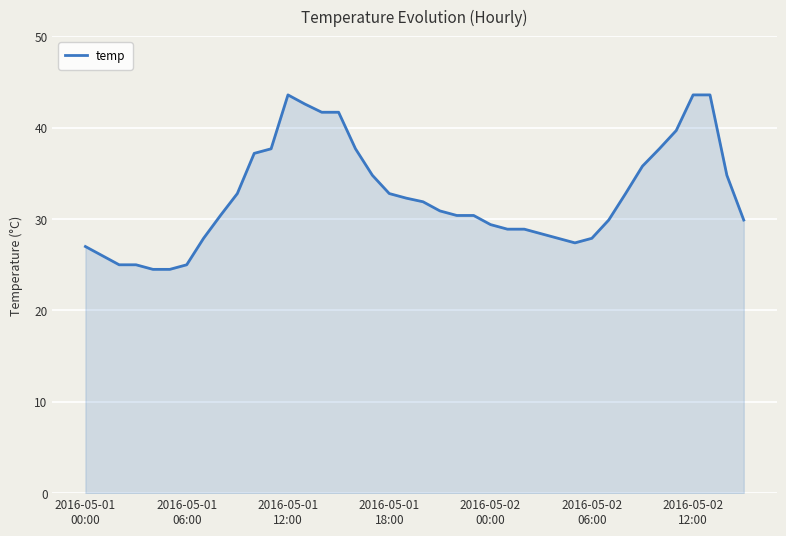

What is the maximum value shown in the chart?

43.6